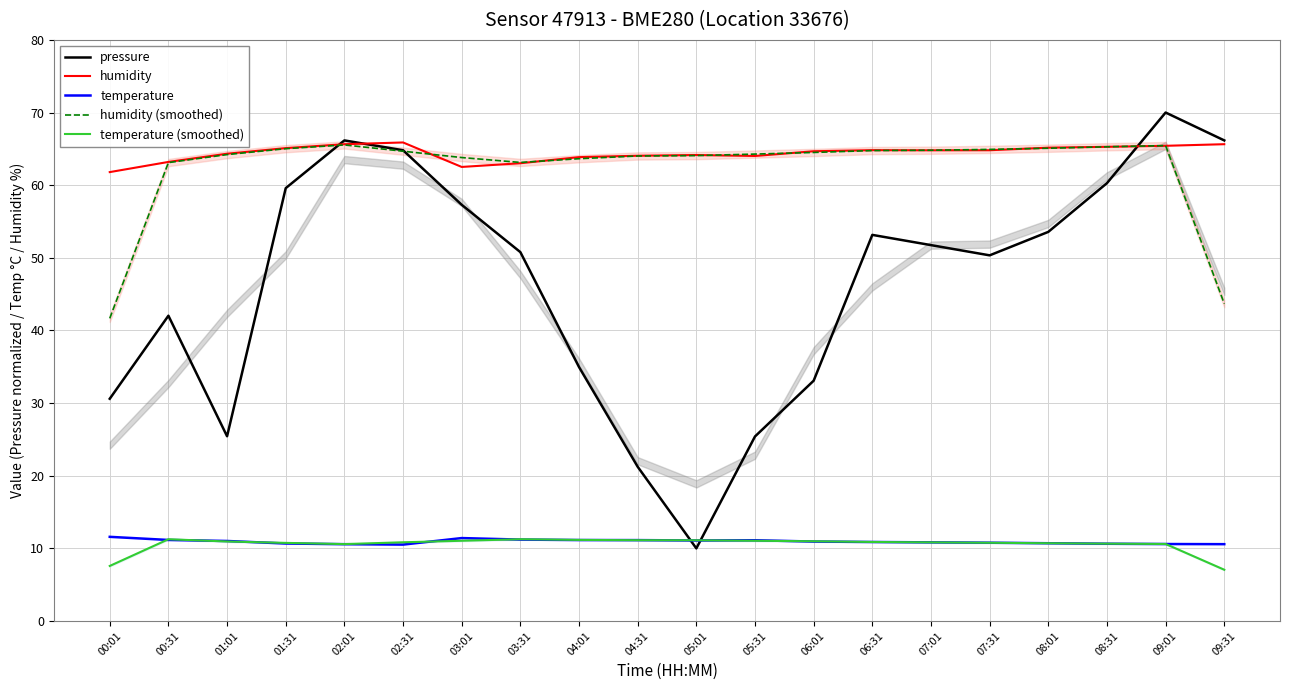

After their last crossing, which series has the higher values: pressure or temperature?

pressure